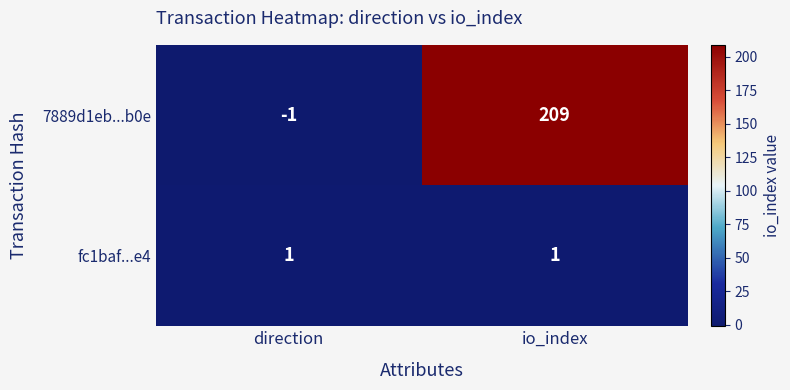

The fc1baf...e4 series shows 1 at direction. True or false?

True